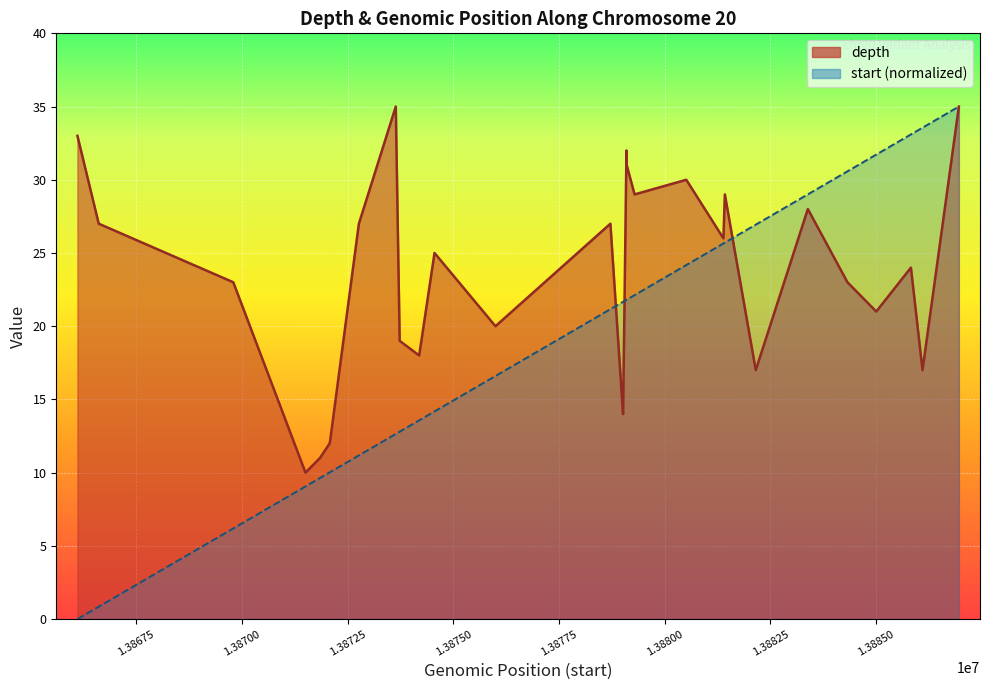

What is the maximum value for start?

35.0